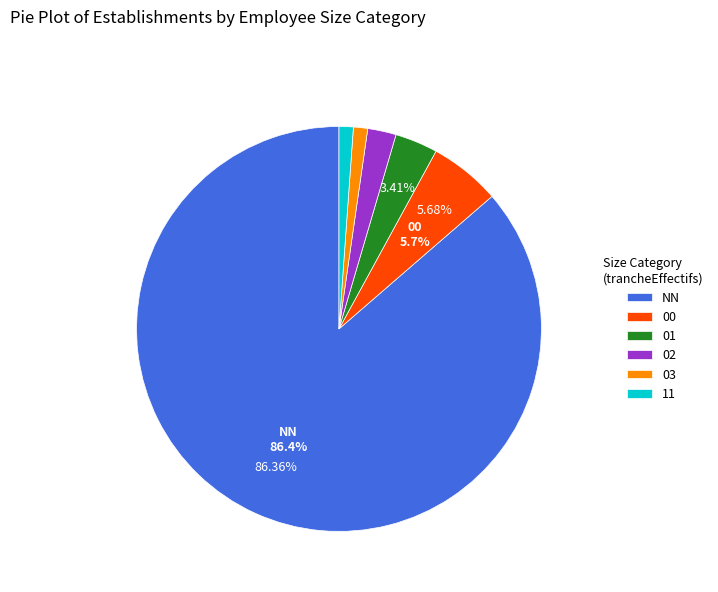

Do 11 and 03 together represent more than half of the pie?

No